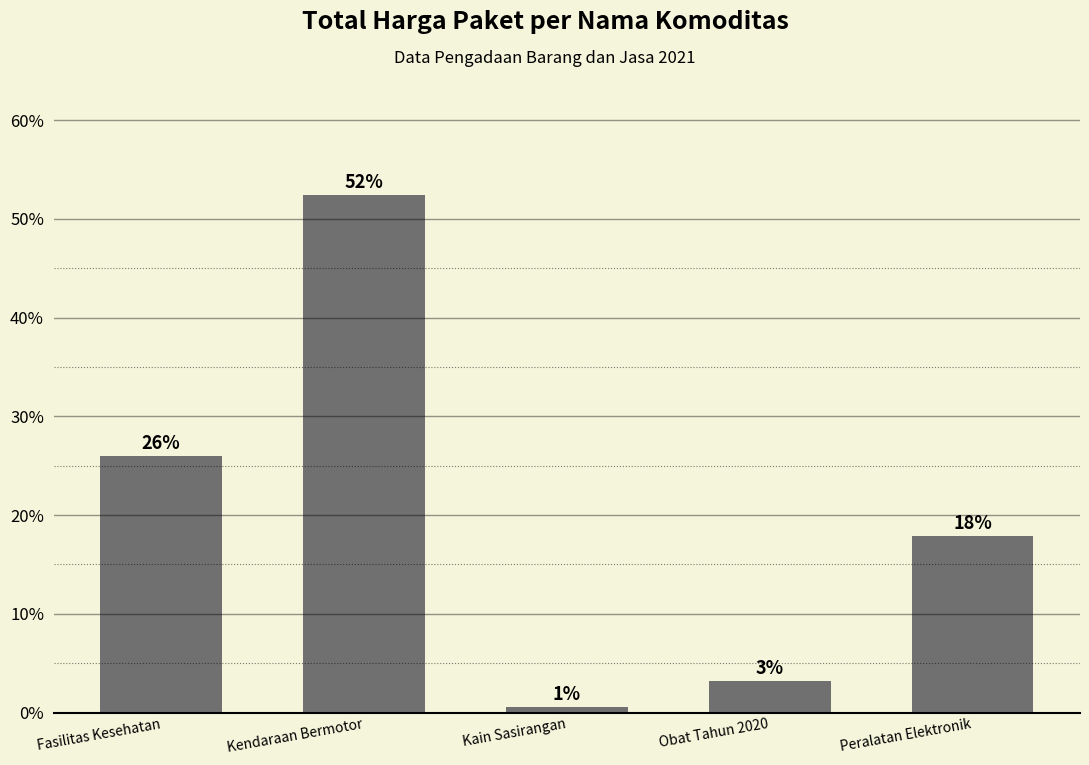

How many bars are there in total?

5